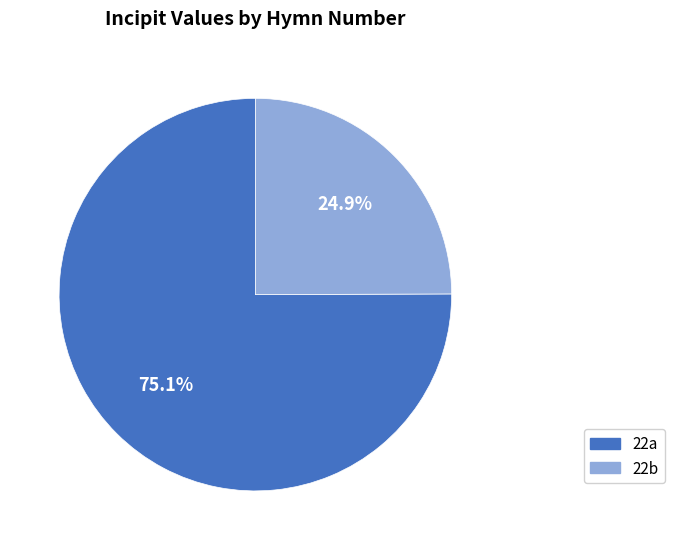

How many segments does this pie chart have?

2